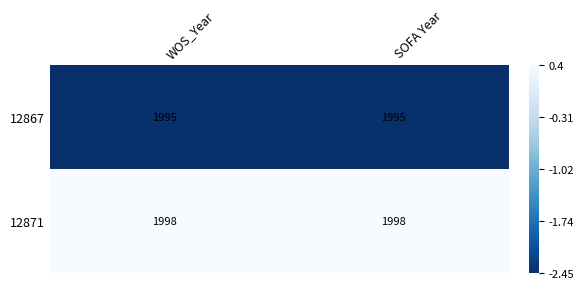

What is the total value across all series at SOFA Year?

3993